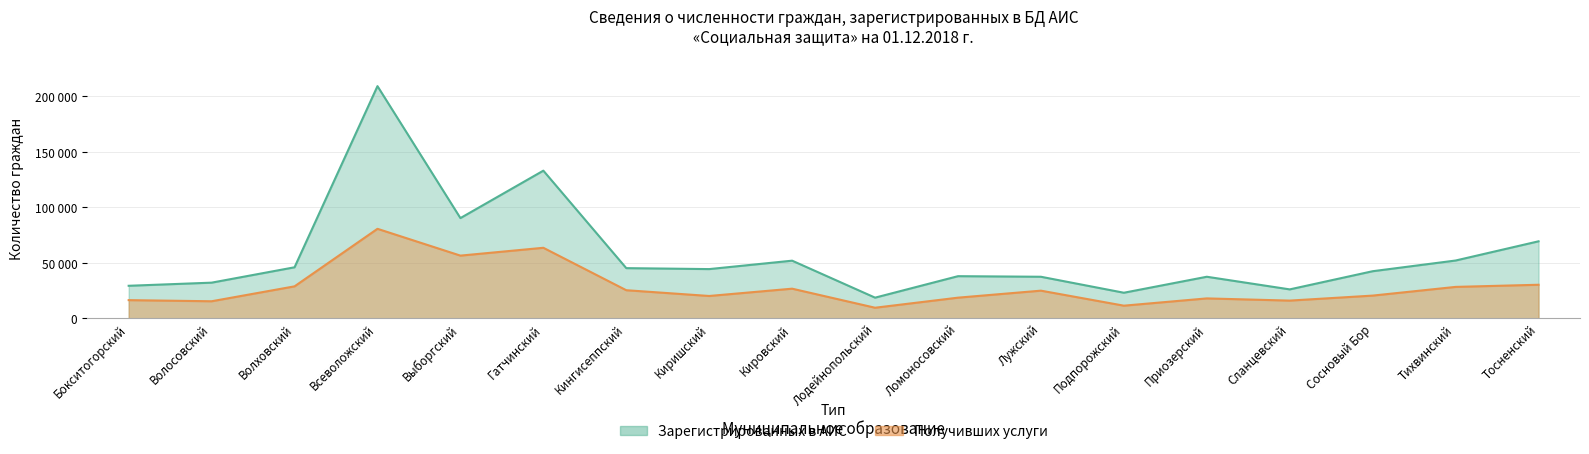

Reading right to left, list all the values displayed in this chart.

Зарегистрированных в АИС: 69317	52002	42357	25987	37374	22965	37367	37892	18537	51864	44276	45135	132990	90241	209165	45904	32049	29237
Получивших услуги: 30162	28229	20388	15882	17858	11306	24837	18526	9452	26623	20047	25239	63480	56420	80580	28725	15285	16299